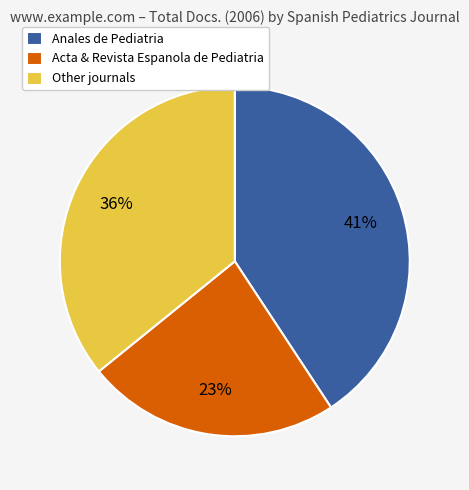

To the nearest percent, what is the average slice percentage?

33%